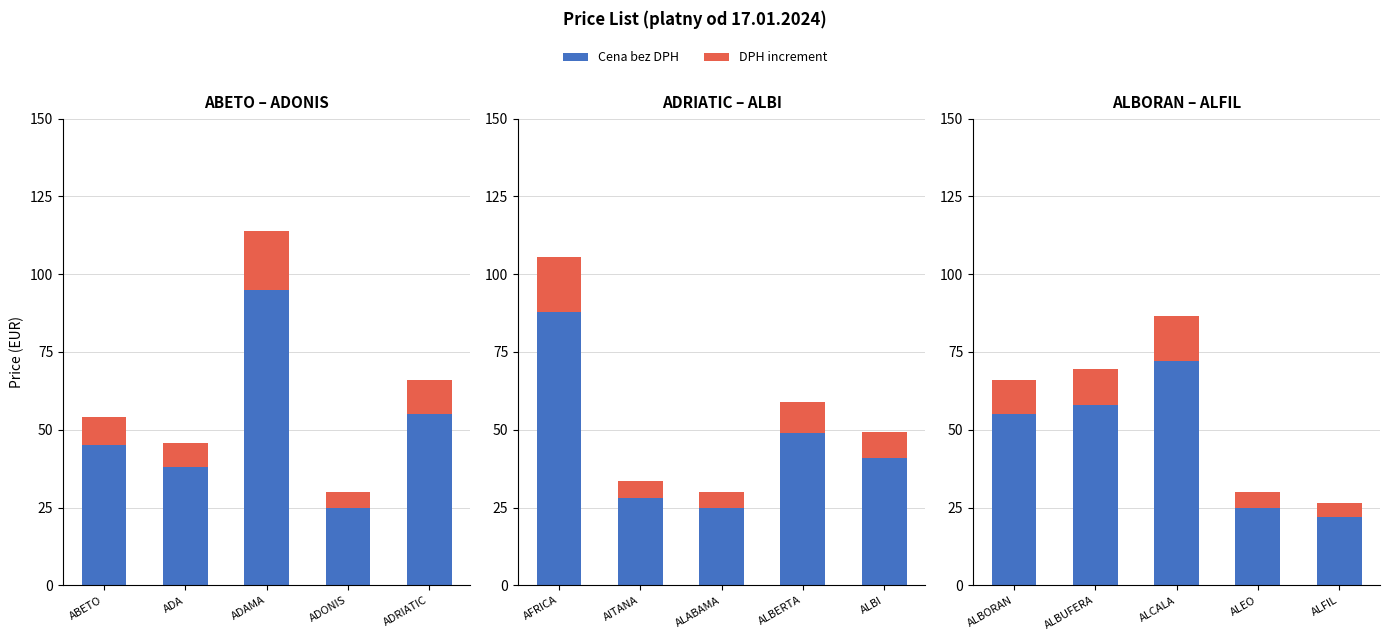

Which series has the largest total across all categories?

Cena bez DPH